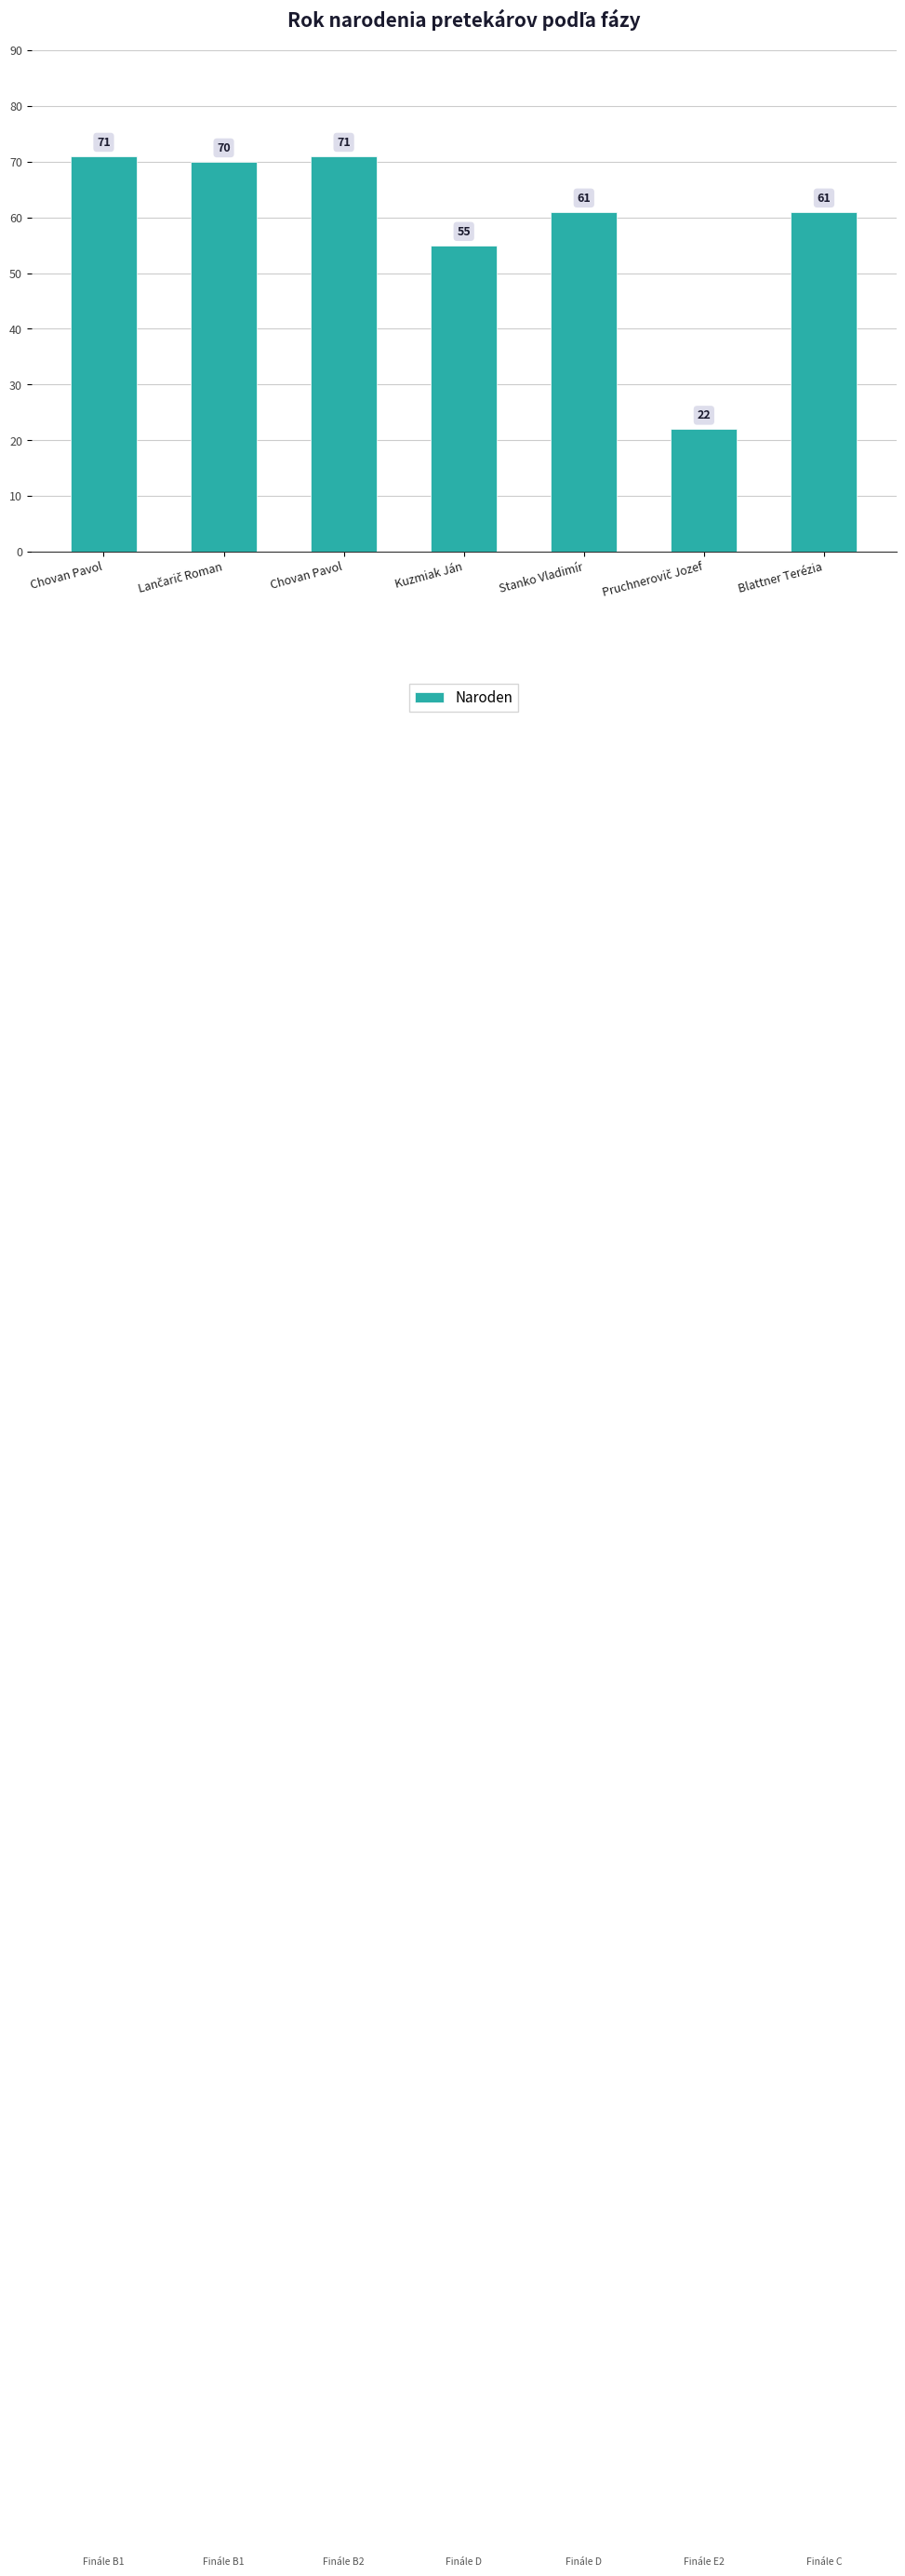

What is the smallest value displayed?

22